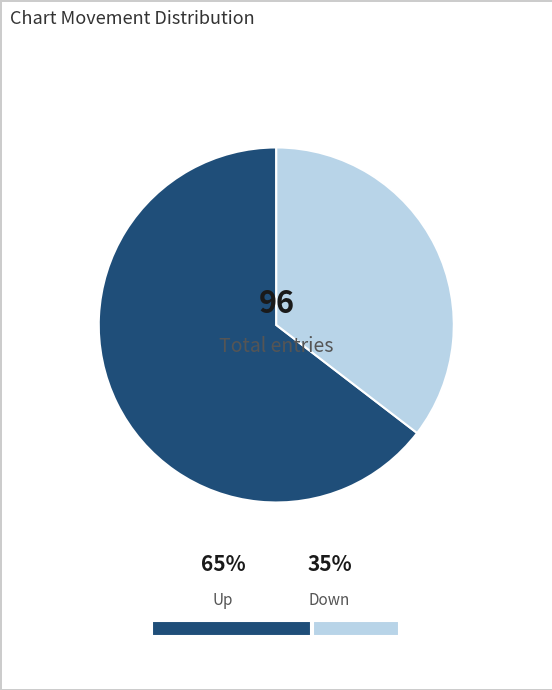

Is there any slice that represents more than half of the pie?

Yes